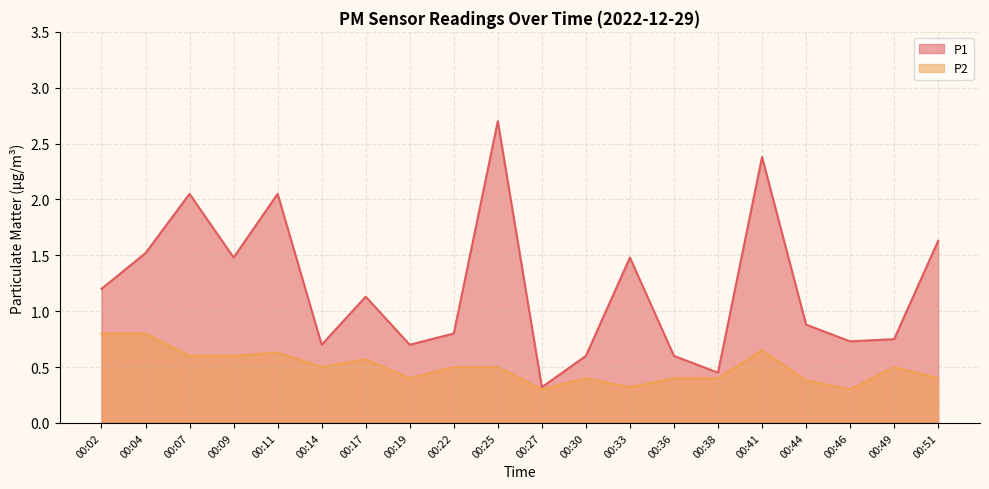

Count the number of categories in the chart.

20